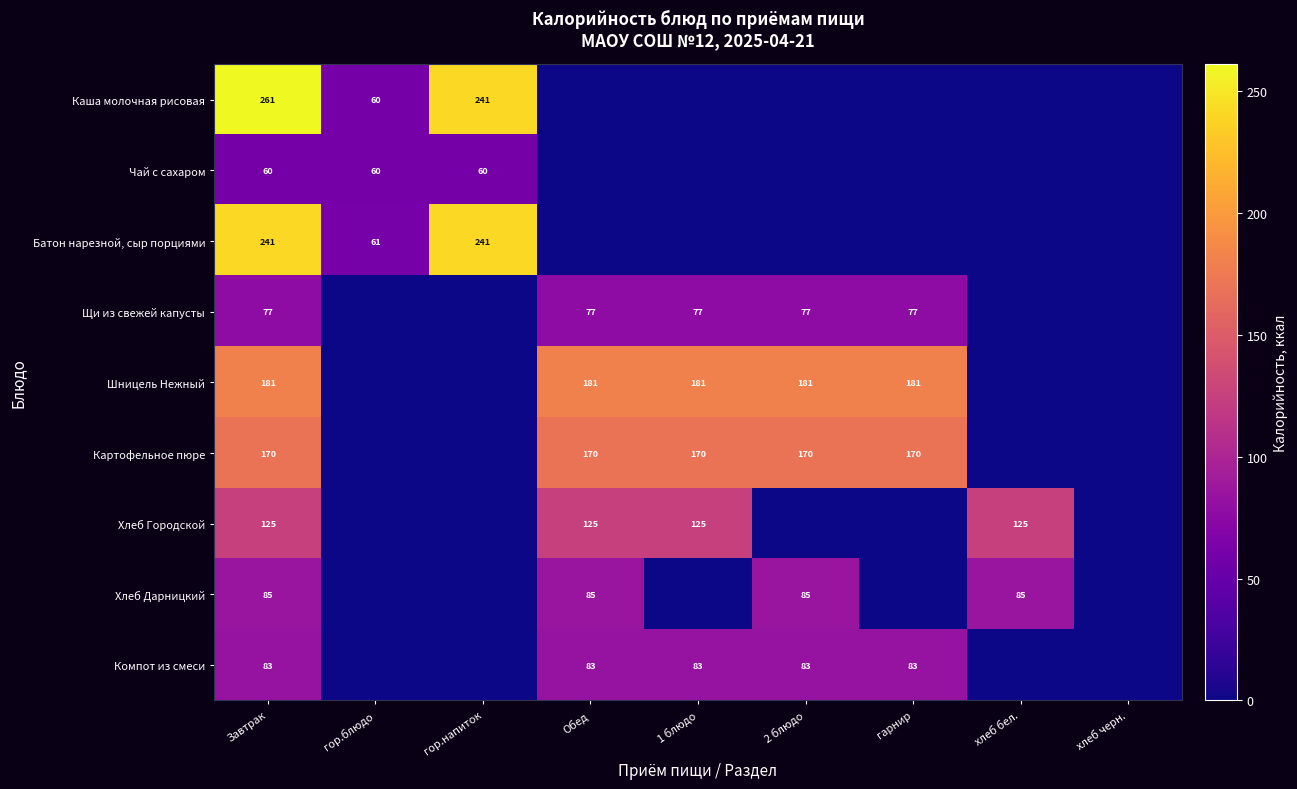

The value of Хлеб Дарницкий at Завтрак is 40. True or false?

False